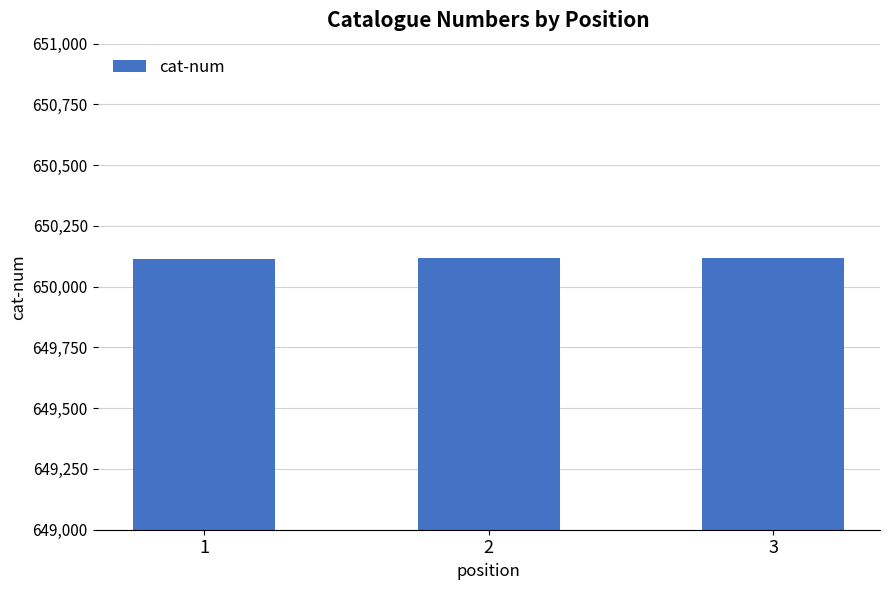

What is the maximum value shown in the chart?

650118